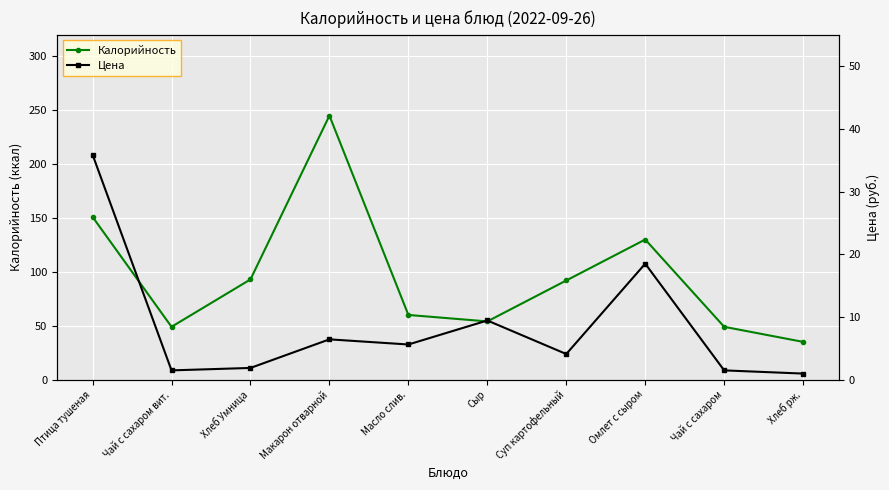

Count the number of categories in the chart.

10